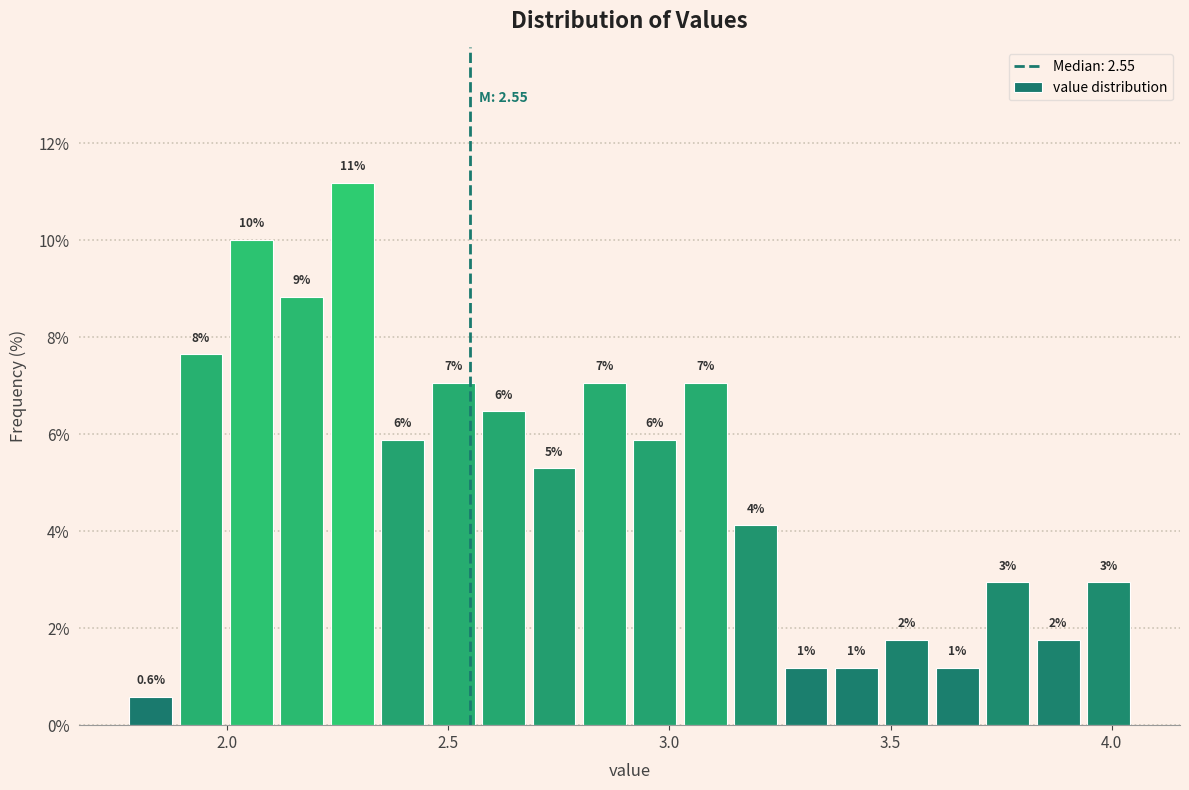

Read against the x-axis, roughly where is the centre of the tallest bar?

2.30